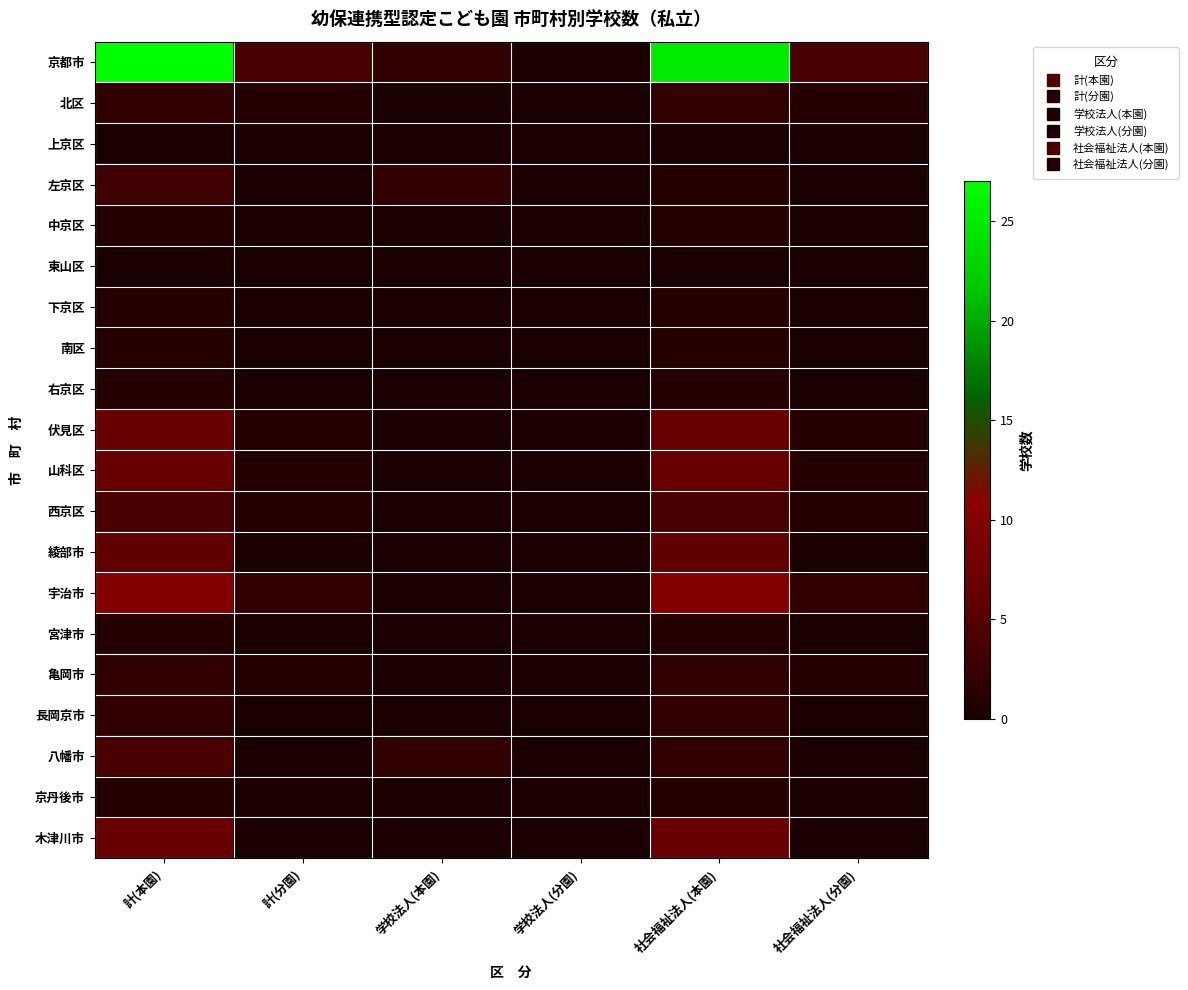

Reading left to right, transcribe all the data shown in this chart.

京都市: 計(本園)=27	計(分園)=4	学校法人(本園)=2	学校法人(分園)=0	社会福祉法人(本園)=25	社会福祉法人(分園)=4
北区: 計(本園)=2	計(分園)=1	学校法人(本園)=0	学校法人(分園)=0	社会福祉法人(本園)=2	社会福祉法人(分園)=1
上京区: 計(本園)=0	計(分園)=0	学校法人(本園)=0	学校法人(分園)=0	社会福祉法人(本園)=0	社会福祉法人(分園)=0
左京区: 計(本園)=3	計(分園)=0	学校法人(本園)=2	学校法人(分園)=0	社会福祉法人(本園)=1	社会福祉法人(分園)=0
中京区: 計(本園)=1	計(分園)=0	学校法人(本園)=0	学校法人(分園)=0	社会福祉法人(本園)=1	社会福祉法人(分園)=0
東山区: 計(本園)=0	計(分園)=0	学校法人(本園)=0	学校法人(分園)=0	社会福祉法人(本園)=0	社会福祉法人(分園)=0
下京区: 計(本園)=1	計(分園)=0	学校法人(本園)=0	学校法人(分園)=0	社会福祉法人(本園)=1	社会福祉法人(分園)=0
南区: 計(本園)=1	計(分園)=0	学校法人(本園)=0	学校法人(分園)=0	社会福祉法人(本園)=1	社会福祉法人(分園)=0
右京区: 計(本園)=1	計(分園)=0	学校法人(本園)=0	学校法人(分園)=0	社会福祉法人(本園)=1	社会福祉法人(分園)=0
伏見区: 計(本園)=7	計(分園)=1	学校法人(本園)=0	学校法人(分園)=0	社会福祉法人(本園)=7	社会福祉法人(分園)=1
山科区: 計(本園)=7	計(分園)=1	学校法人(本園)=0	学校法人(分園)=0	社会福祉法人(本園)=7	社会福祉法人(分園)=1
西京区: 計(本園)=4	計(分園)=1	学校法人(本園)=0	学校法人(分園)=0	社会福祉法人(本園)=4	社会福祉法人(分園)=1
綾部市: 計(本園)=6	計(分園)=0	学校法人(本園)=0	学校法人(分園)=0	社会福祉法人(本園)=6	社会福祉法人(分園)=0
宇治市: 計(本園)=10	計(分園)=2	学校法人(本園)=0	学校法人(分園)=0	社会福祉法人(本園)=10	社会福祉法人(分園)=2
宮津市: 計(本園)=1	計(分園)=0	学校法人(本園)=0	学校法人(分園)=0	社会福祉法人(本園)=1	社会福祉法人(分園)=0
亀岡市: 計(本園)=2	計(分園)=1	学校法人(本園)=0	学校法人(分園)=0	社会福祉法人(本園)=2	社会福祉法人(分園)=1
長岡京市: 計(本園)=2	計(分園)=0	学校法人(本園)=0	学校法人(分園)=0	社会福祉法人(本園)=2	社会福祉法人(分園)=0
八幡市: 計(本園)=4	計(分園)=0	学校法人(本園)=2	学校法人(分園)=0	社会福祉法人(本園)=2	社会福祉法人(分園)=0
京丹後市: 計(本園)=1	計(分園)=0	学校法人(本園)=0	学校法人(分園)=0	社会福祉法人(本園)=1	社会福祉法人(分園)=0
木津川市: 計(本園)=7	計(分園)=0	学校法人(本園)=0	学校法人(分園)=0	社会福祉法人(本園)=7	社会福祉法人(分園)=0